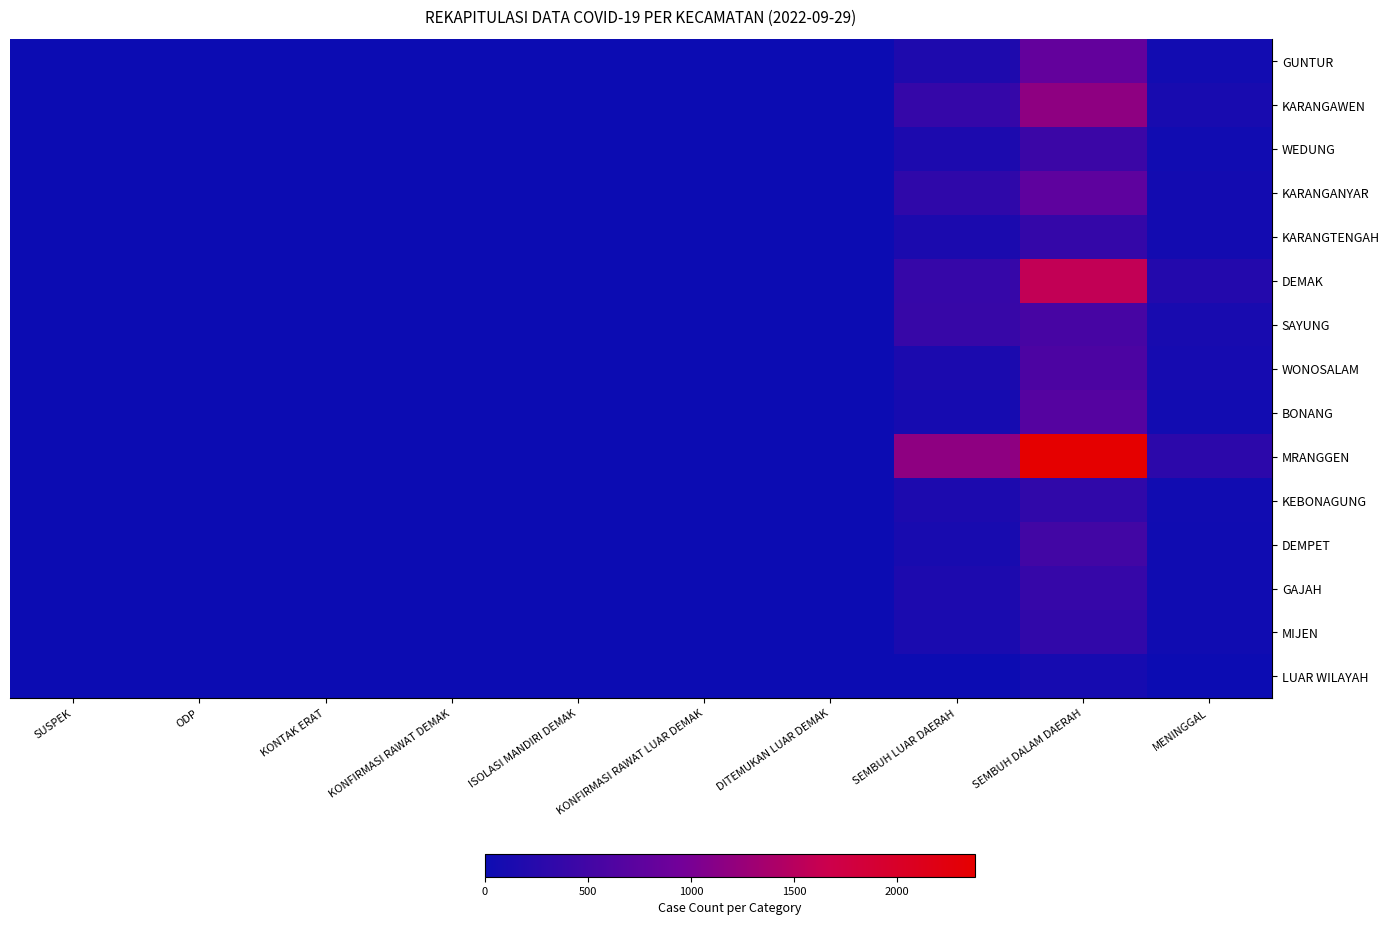

Reading left to right, transcribe all the data shown in this chart.

GUNTUR: SUSPEK=0	ODP=0	KONTAK ERAT=6	KONFIRMASI RAWAT DEMAK=0	ISOLASI MANDIRI DEMAK=1	KONFIRMASI RAWAT LUAR DEMAK=0	DITEMUKAN LUAR DEMAK=0	SEMBUH LUAR DAERAH=168	SEMBUH DALAM DAERAH=814	MENINGGAL=59
KARANGAWEN: SUSPEK=0	ODP=0	KONTAK ERAT=0	KONFIRMASI RAWAT DEMAK=0	ISOLASI MANDIRI DEMAK=0	KONFIRMASI RAWAT LUAR DEMAK=0	DITEMUKAN LUAR DEMAK=0	SEMBUH LUAR DAERAH=387	SEMBUH DALAM DAERAH=1179	MENINGGAL=115
WEDUNG: SUSPEK=0	ODP=0	KONTAK ERAT=8	KONFIRMASI RAWAT DEMAK=0	ISOLASI MANDIRI DEMAK=2	KONFIRMASI RAWAT LUAR DEMAK=0	DITEMUKAN LUAR DEMAK=0	SEMBUH LUAR DAERAH=149	SEMBUH DALAM DAERAH=443	MENINGGAL=48
KARANGANYAR: SUSPEK=0	ODP=0	KONTAK ERAT=0	KONFIRMASI RAWAT DEMAK=0	ISOLASI MANDIRI DEMAK=0	KONFIRMASI RAWAT LUAR DEMAK=0	DITEMUKAN LUAR DEMAK=1	SEMBUH LUAR DAERAH=330	SEMBUH DALAM DAERAH=762	MENINGGAL=71
KARANGTENGAH: SUSPEK=0	ODP=0	KONTAK ERAT=0	KONFIRMASI RAWAT DEMAK=0	ISOLASI MANDIRI DEMAK=0	KONFIRMASI RAWAT LUAR DEMAK=0	DITEMUKAN LUAR DEMAK=0	SEMBUH LUAR DAERAH=146	SEMBUH DALAM DAERAH=375	MENINGGAL=67
DEMAK: SUSPEK=1	ODP=0	KONTAK ERAT=0	KONFIRMASI RAWAT DEMAK=0	ISOLASI MANDIRI DEMAK=1	KONFIRMASI RAWAT LUAR DEMAK=0	DITEMUKAN LUAR DEMAK=0	SEMBUH LUAR DAERAH=390	SEMBUH DALAM DAERAH=1584	MENINGGAL=222
SAYUNG: SUSPEK=0	ODP=0	KONTAK ERAT=0	KONFIRMASI RAWAT DEMAK=0	ISOLASI MANDIRI DEMAK=0	KONFIRMASI RAWAT LUAR DEMAK=0	DITEMUKAN LUAR DEMAK=0	SEMBUH LUAR DAERAH=404	SEMBUH DALAM DAERAH=550	MENINGGAL=115
WONOSALAM: SUSPEK=0	ODP=0	KONTAK ERAT=0	KONFIRMASI RAWAT DEMAK=0	ISOLASI MANDIRI DEMAK=2	KONFIRMASI RAWAT LUAR DEMAK=0	DITEMUKAN LUAR DEMAK=0	SEMBUH LUAR DAERAH=148	SEMBUH DALAM DAERAH=599	MENINGGAL=96
BONANG: SUSPEK=0	ODP=0	KONTAK ERAT=0	KONFIRMASI RAWAT DEMAK=1	ISOLASI MANDIRI DEMAK=0	KONFIRMASI RAWAT LUAR DEMAK=0	DITEMUKAN LUAR DEMAK=0	SEMBUH LUAR DAERAH=93	SEMBUH DALAM DAERAH=681	MENINGGAL=60
MRANGGEN: SUSPEK=1	ODP=0	KONTAK ERAT=0	KONFIRMASI RAWAT DEMAK=1	ISOLASI MANDIRI DEMAK=0	KONFIRMASI RAWAT LUAR DEMAK=1	DITEMUKAN LUAR DEMAK=0	SEMBUH LUAR DAERAH=1170	SEMBUH DALAM DAERAH=2377	MENINGGAL=305
KEBONAGUNG: SUSPEK=0	ODP=0	KONTAK ERAT=4	KONFIRMASI RAWAT DEMAK=0	ISOLASI MANDIRI DEMAK=0	KONFIRMASI RAWAT LUAR DEMAK=0	DITEMUKAN LUAR DEMAK=0	SEMBUH LUAR DAERAH=153	SEMBUH DALAM DAERAH=336	MENINGGAL=54
DEMPET: SUSPEK=0	ODP=0	KONTAK ERAT=0	KONFIRMASI RAWAT DEMAK=0	ISOLASI MANDIRI DEMAK=0	KONFIRMASI RAWAT LUAR DEMAK=0	DITEMUKAN LUAR DEMAK=0	SEMBUH LUAR DAERAH=119	SEMBUH DALAM DAERAH=509	MENINGGAL=39
GAJAH: SUSPEK=0	ODP=0	KONTAK ERAT=0	KONFIRMASI RAWAT DEMAK=0	ISOLASI MANDIRI DEMAK=0	KONFIRMASI RAWAT LUAR DEMAK=0	DITEMUKAN LUAR DEMAK=0	SEMBUH LUAR DAERAH=167	SEMBUH DALAM DAERAH=397	MENINGGAL=43
MIJEN: SUSPEK=0	ODP=0	KONTAK ERAT=0	KONFIRMASI RAWAT DEMAK=0	ISOLASI MANDIRI DEMAK=0	KONFIRMASI RAWAT LUAR DEMAK=0	DITEMUKAN LUAR DEMAK=0	SEMBUH LUAR DAERAH=137	SEMBUH DALAM DAERAH=351	MENINGGAL=46
LUAR WILAYAH: SUSPEK=0	ODP=0	KONTAK ERAT=0	KONFIRMASI RAWAT DEMAK=0	ISOLASI MANDIRI DEMAK=0	KONFIRMASI RAWAT LUAR DEMAK=0	DITEMUKAN LUAR DEMAK=0	SEMBUH LUAR DAERAH=0	SEMBUH DALAM DAERAH=97	MENINGGAL=5